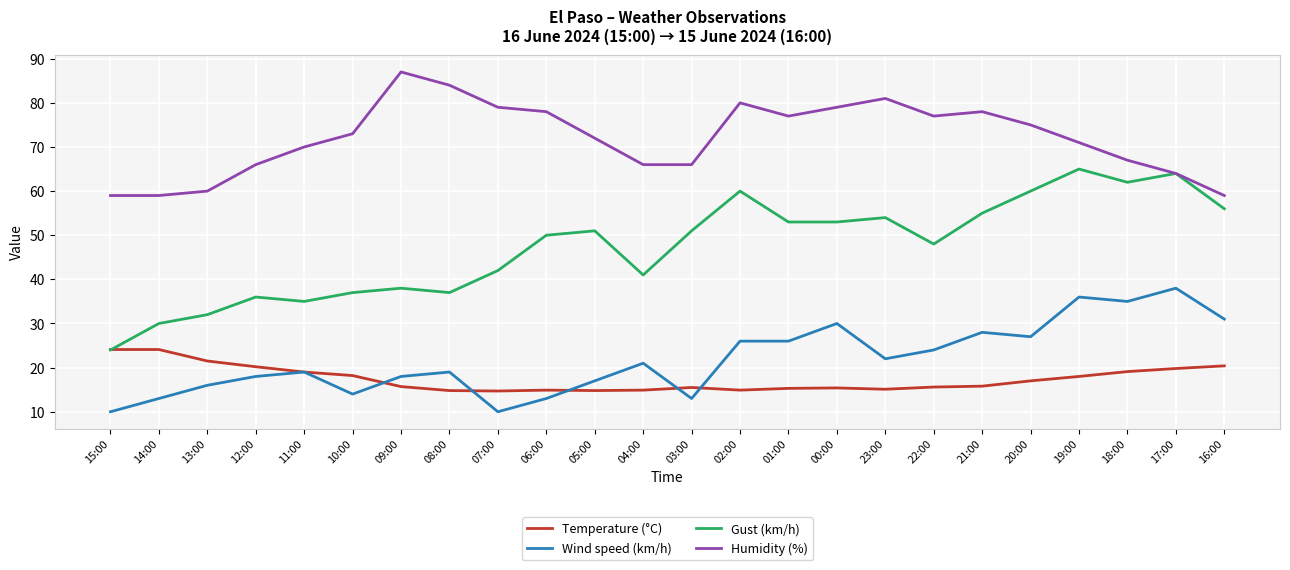

What is the lowest value of the Wind speed (km/h) series?

10.0